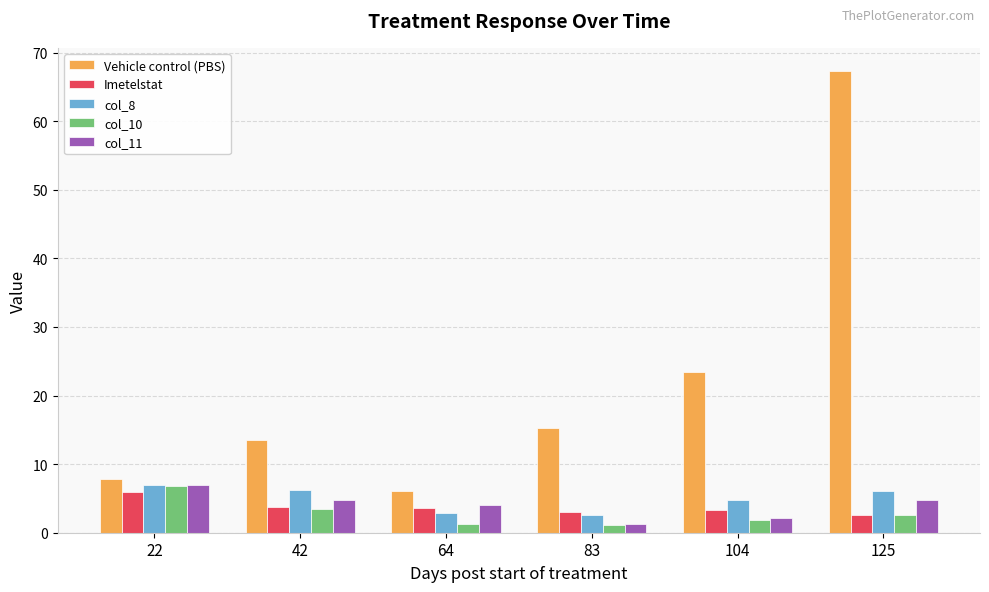

How many categories are shown in the chart?

6